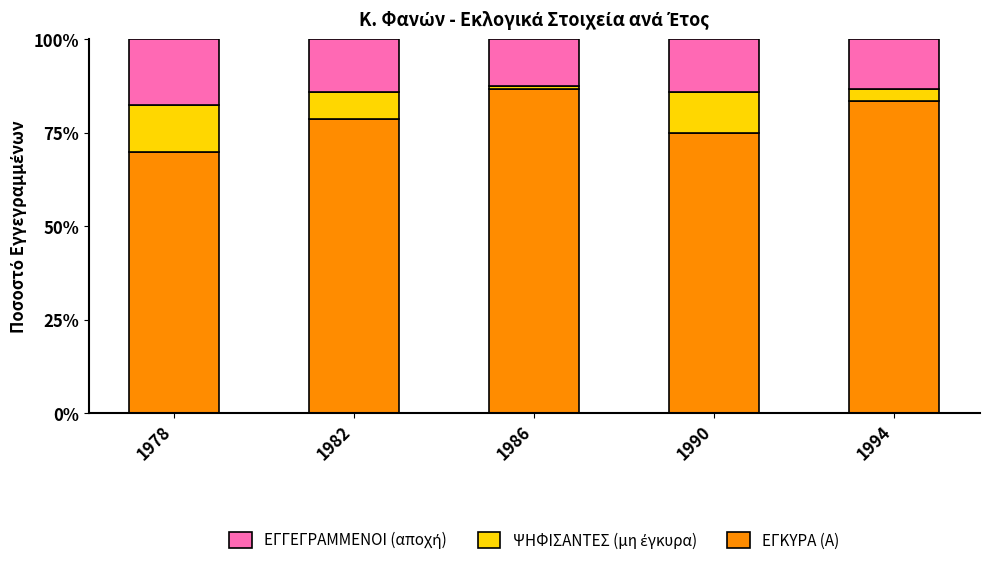

What is the total value across all series at 1978?

100.0